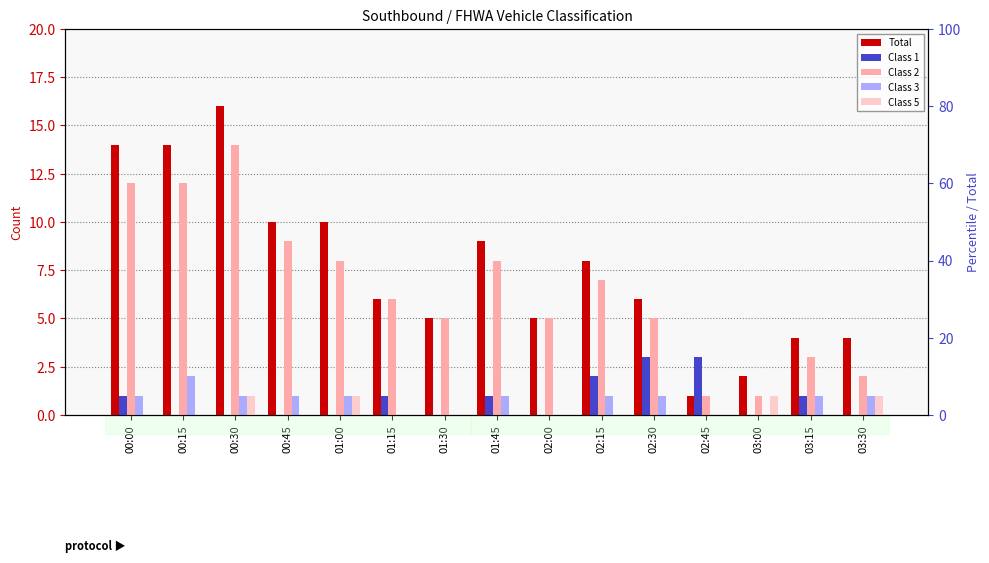

What is the value of the Class 1 bar at the 12th from the left?

3